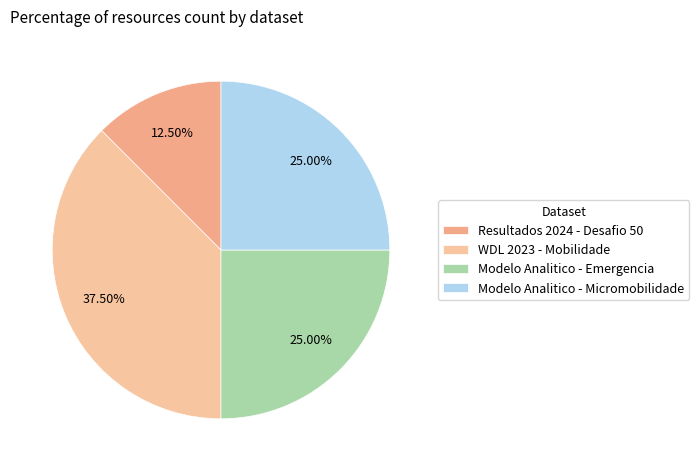

How many segments does this pie chart have?

4